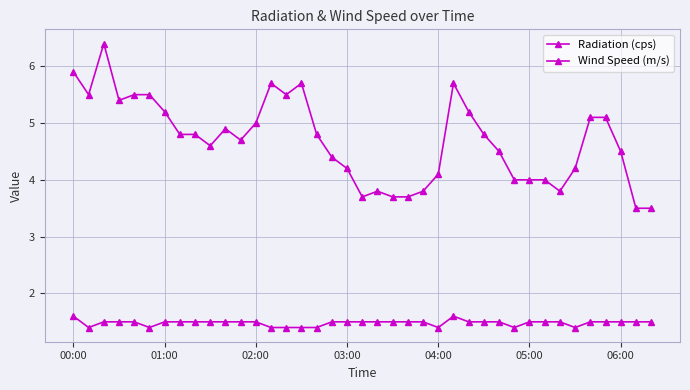

Rank the series by their maximum value, from lowest to highest.

Radiation (cps), Wind Speed (m/s)